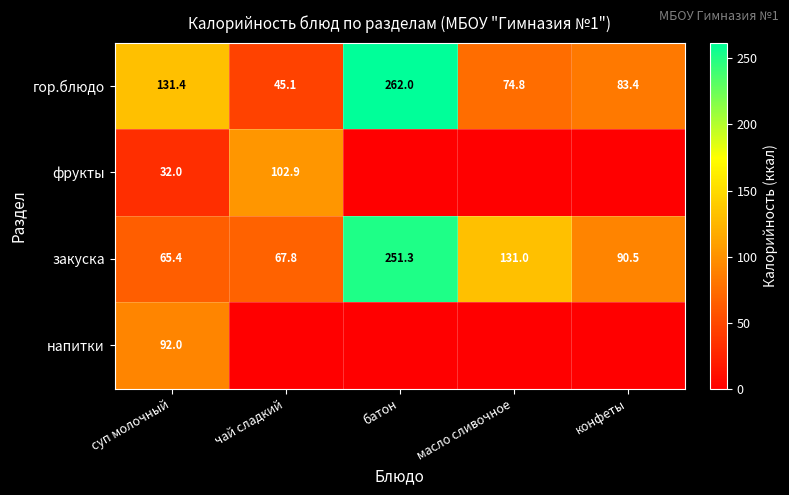

The value of фрукты at суп молочный is 48.8. True or false?

False